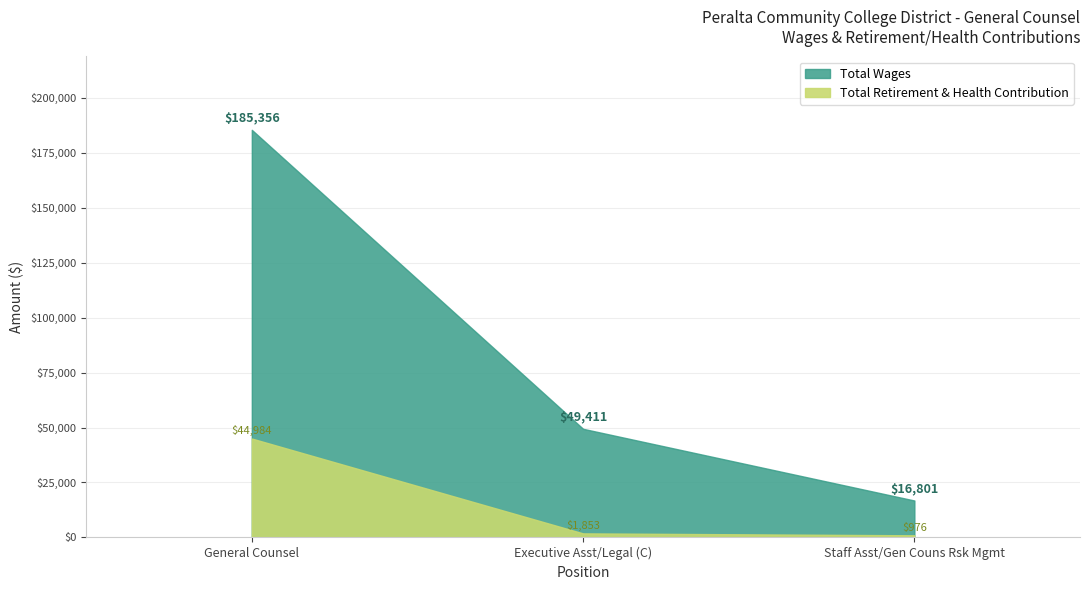

How many data points does each series have?

3